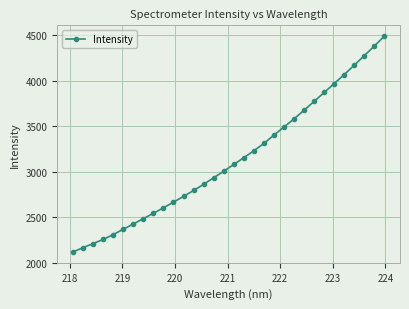

What is the greatest value displayed?

4490.3